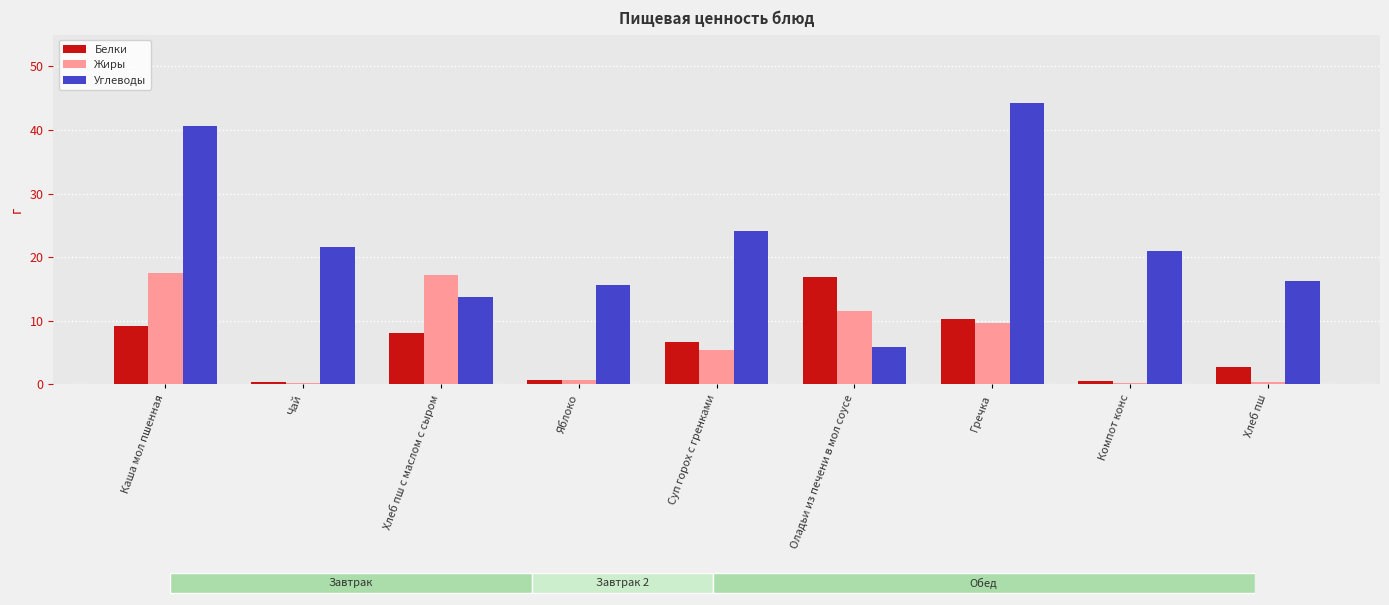

How many values in the Жиры series exceed 5?

5